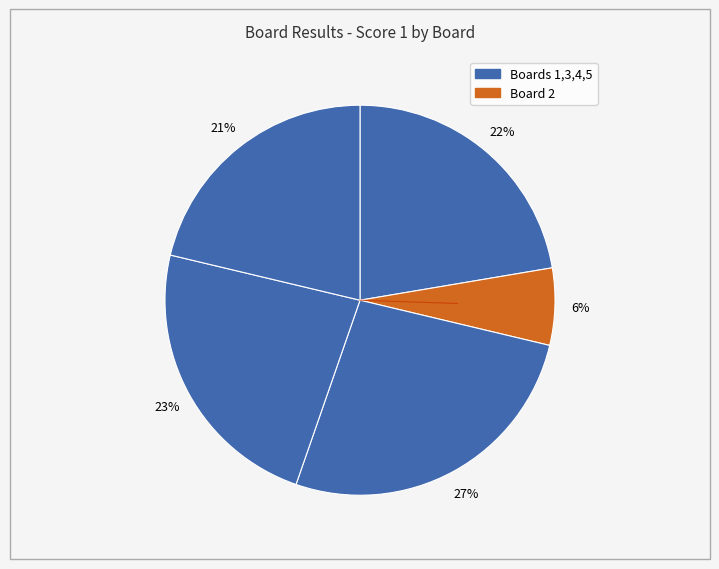

What is the largest slice in the pie chart?

3